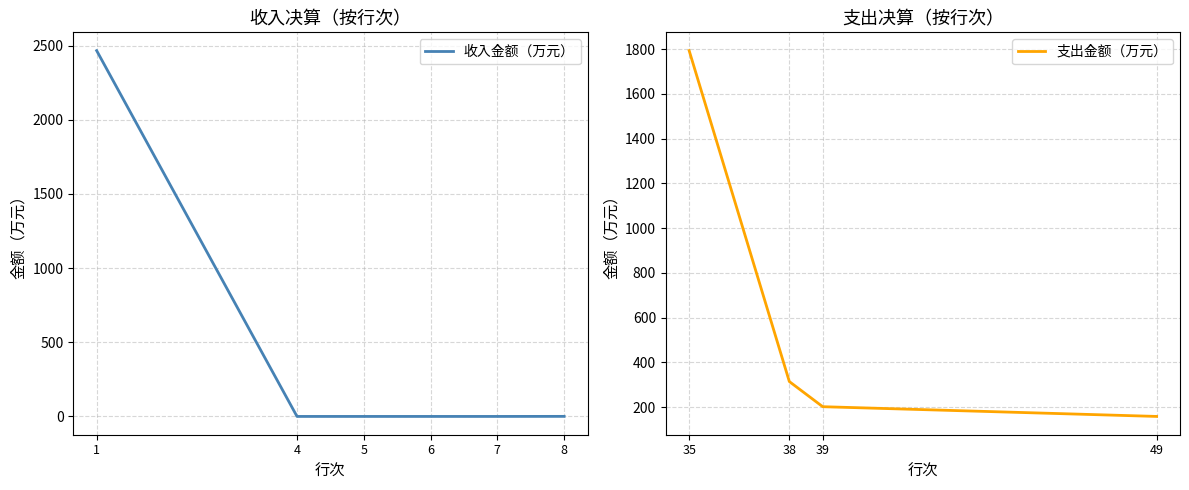

The value at 1 is 2465.8. True or false?

True